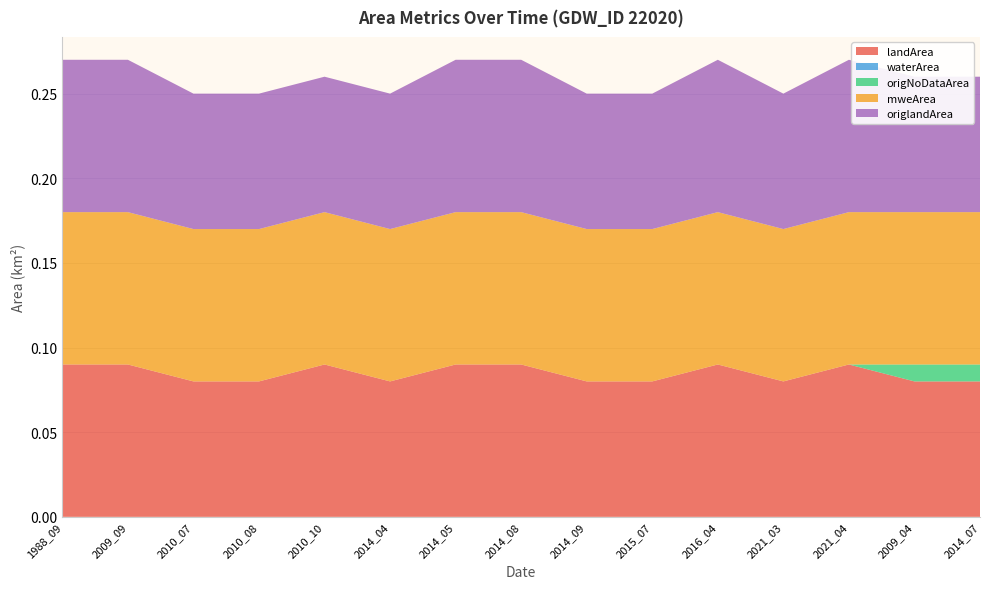

Reading right to left, list all the values displayed in this chart.

landArea: 0.1	0.1	0.1	0.1	0.1	0.1	0.1	0.1	0.1	0.1	0.1	0.1	0.1	0.1	0.1
waterArea: 0.0	0.0	0.0	0.0	0.0	0.0	0.0	0.0	0.0	0.0	0.0	0.0	0.0	0.0	0.0
origNoDataArea: 0.0	0.0	0.0	0.0	0.0	0.0	0.0	0.0	0.0	0.0	0.0	0.0	0.0	0.0	0.0
mweArea: 0.1	0.1	0.1	0.1	0.1	0.1	0.1	0.1	0.1	0.1	0.1	0.1	0.1	0.1	0.1
origlandArea: 0.1	0.1	0.1	0.1	0.1	0.1	0.1	0.1	0.1	0.1	0.1	0.1	0.1	0.1	0.1